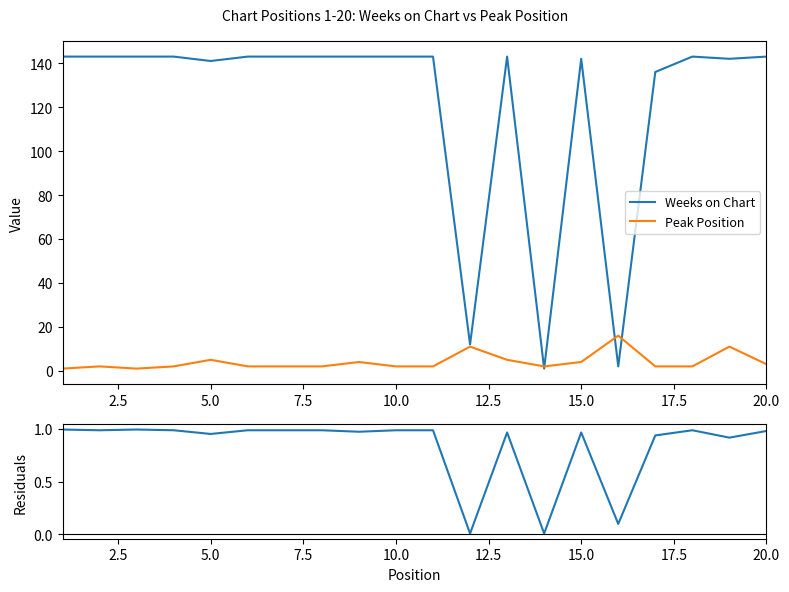

Read the Weeks on Chart value at 10.0.

143.0